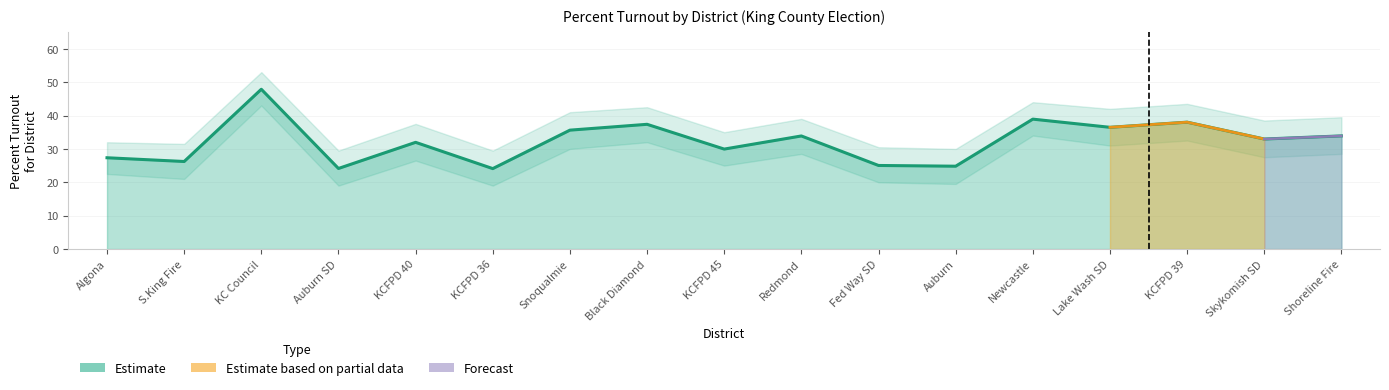

True or false: Percent of Votes lower has more than 0 points higher than both neighbors.

True